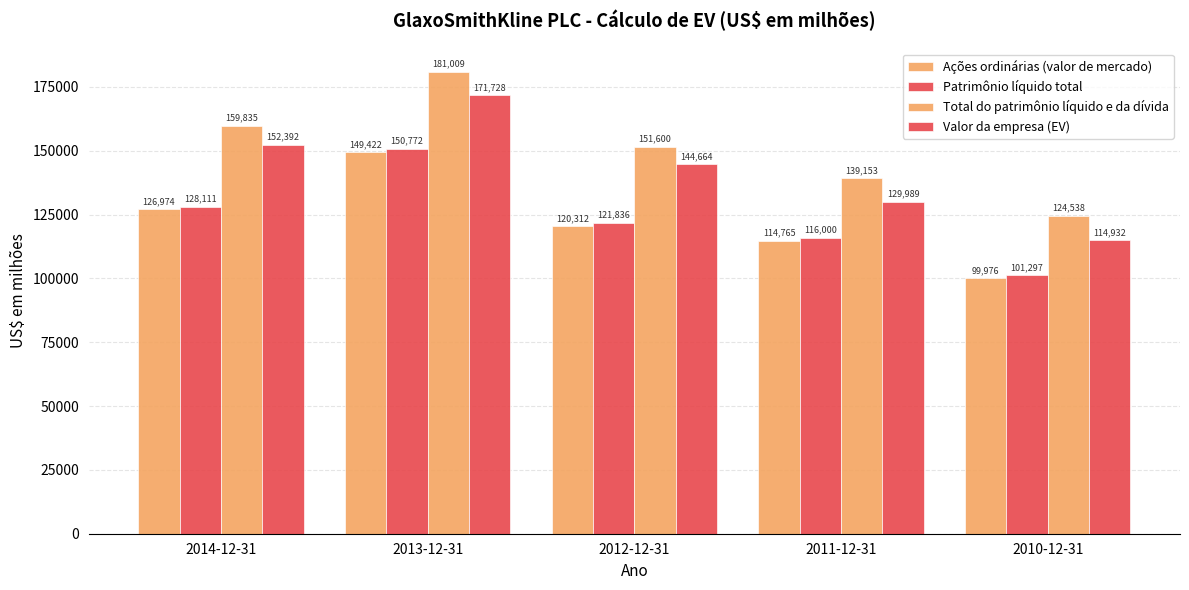

Is the value of Total do patrimônio líquido e da dívida at 2010-12-31 greater than the value of Patrimônio líquido total at 2010-12-31?

Yes